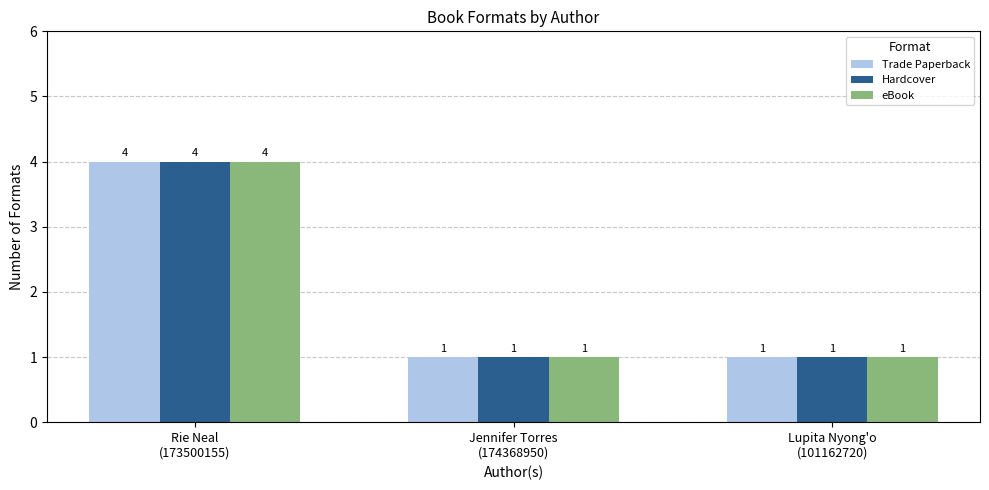

What is the value of the eBook bar at the 1st from the left?

4